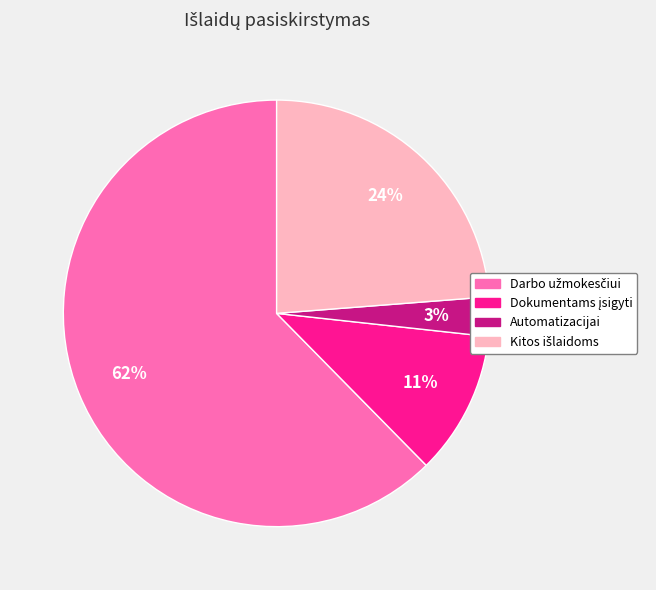

Which slice is the smallest?

Automatizacijai